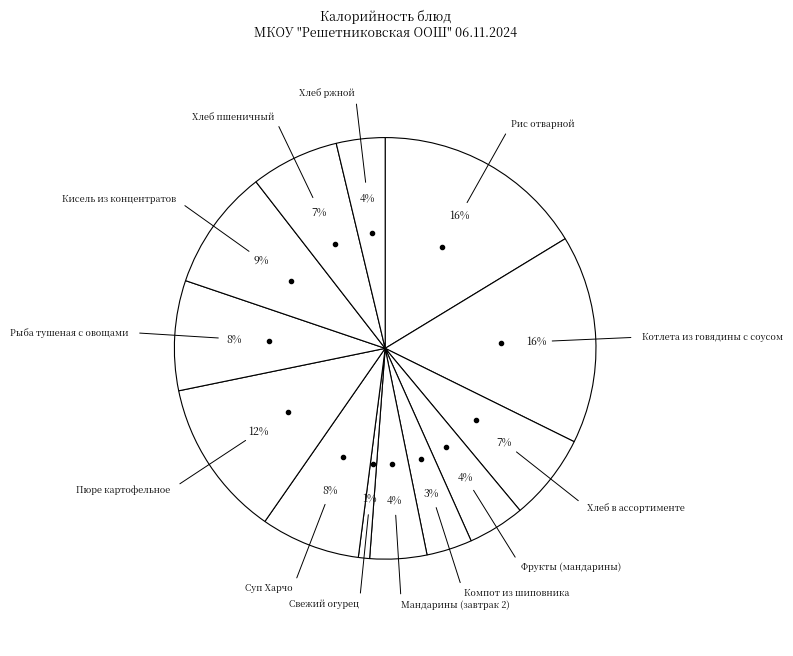

To the nearest percent, what percentage of the pie is Рыба тушеная с овощами?

8%